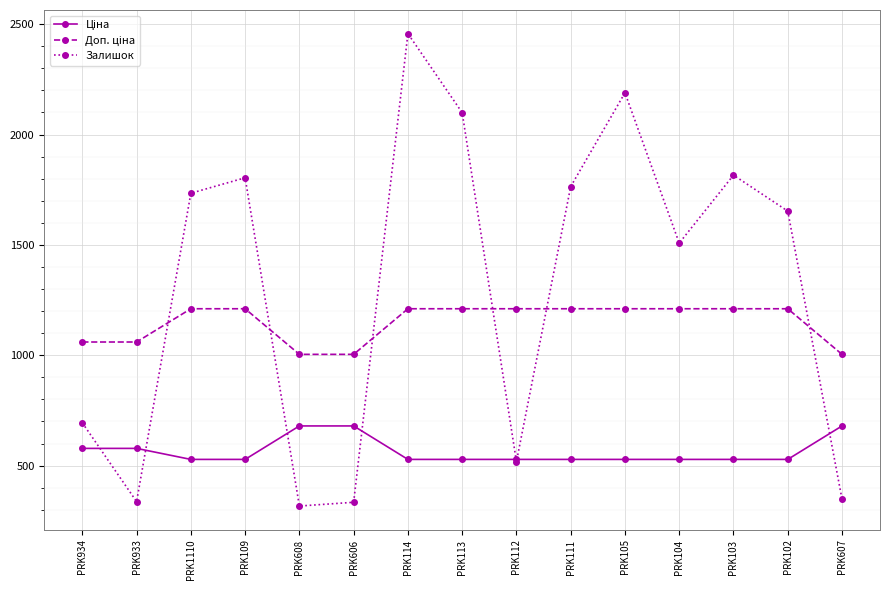

Does the chart display data point markers on the line(s)?

Yes